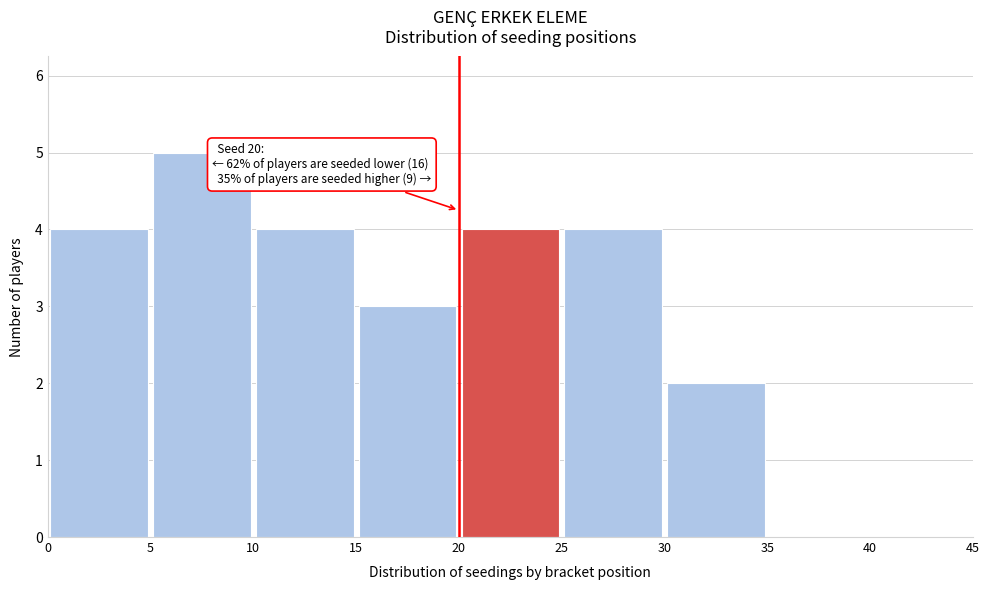

Over which range of the x-axis is the bar tallest?

5 to 10